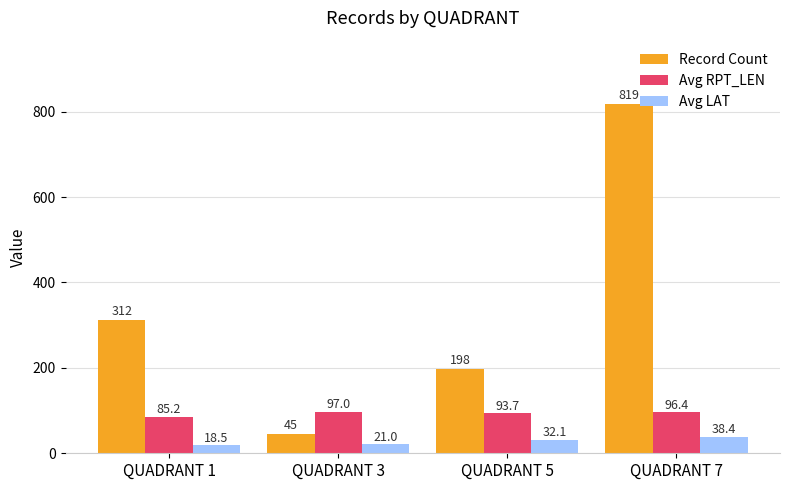

What are all the series names shown in the legend?

Record Count, Avg RPT_LEN, Avg LAT